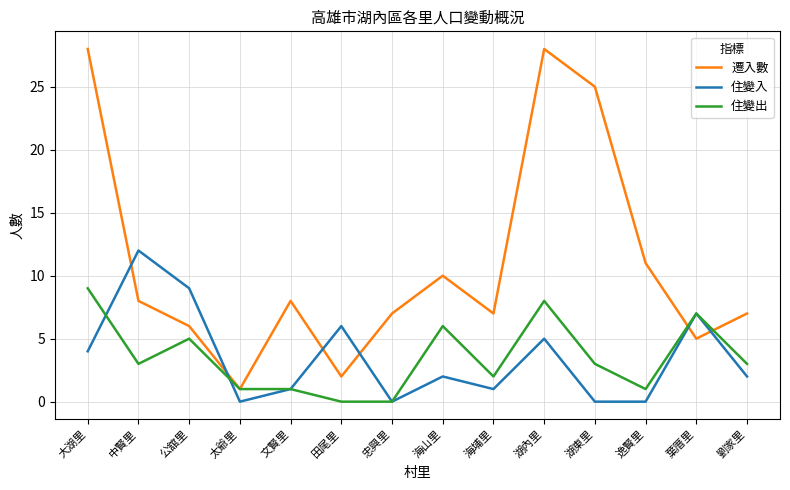

What is the spread (max minus min) of values at 逸賢里?

11